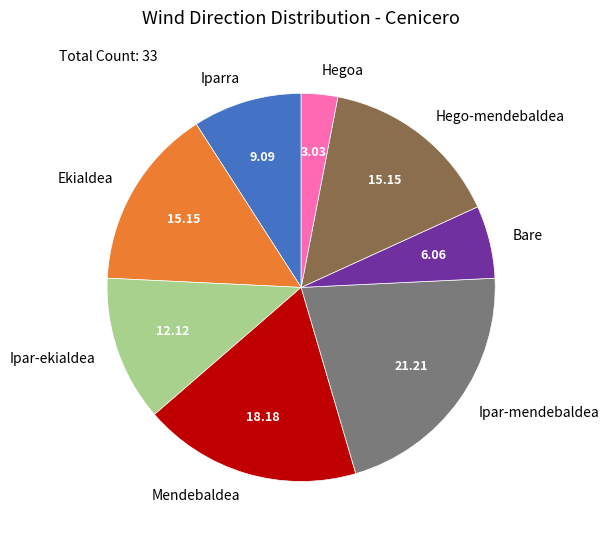

Is the sum of Hegoa and Ipar-ekialdea greater than half?

No